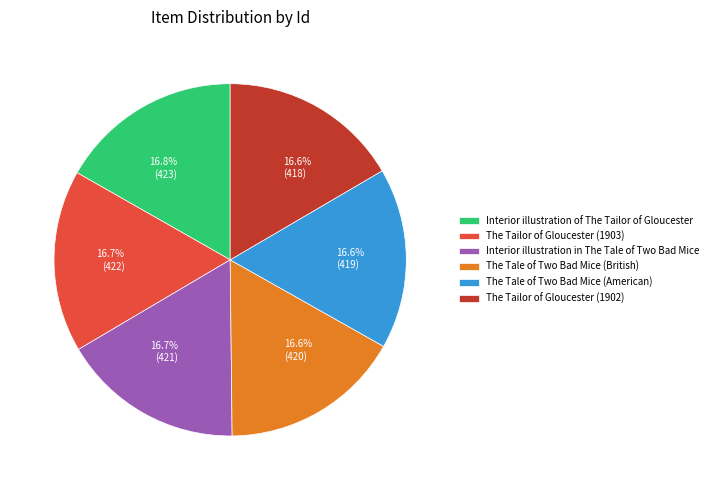

Is the sum of Interior illustration of The Tailor of Gloucester and The Tale of Two Bad Mice (British) greater than half?

No